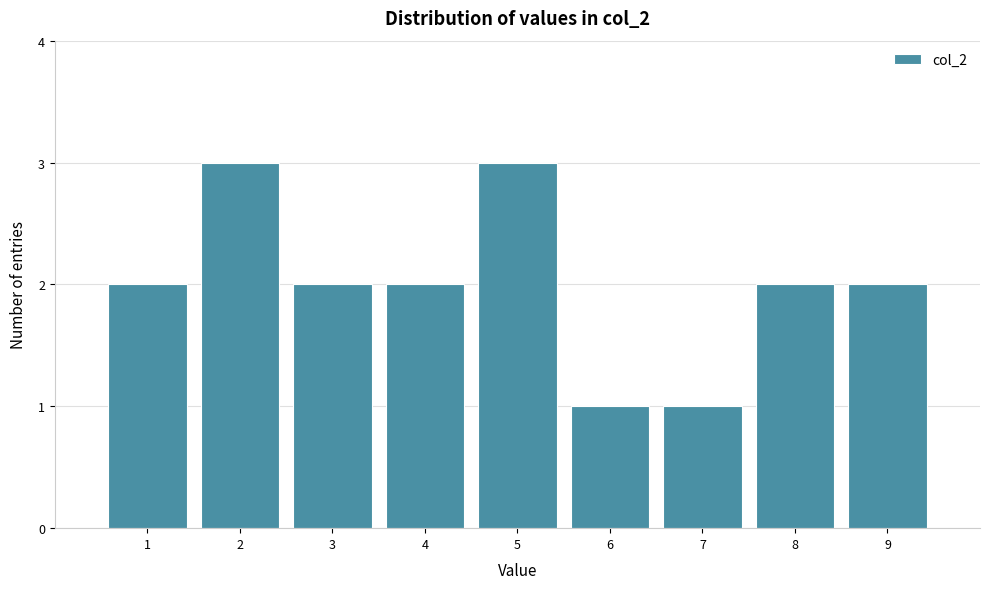

How tall is the bar that spans 0.5 to 1.5 on the x-axis? The values are not printed on the chart, so give them approximately, as read against the axis.

2